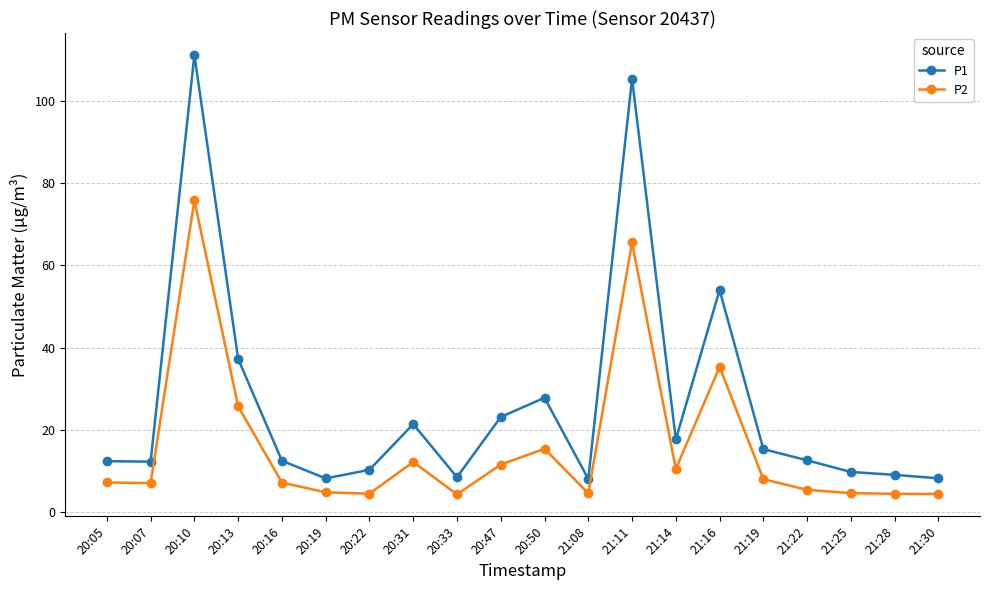

What is the difference between the highest and lowest values at 20:22?

5.8